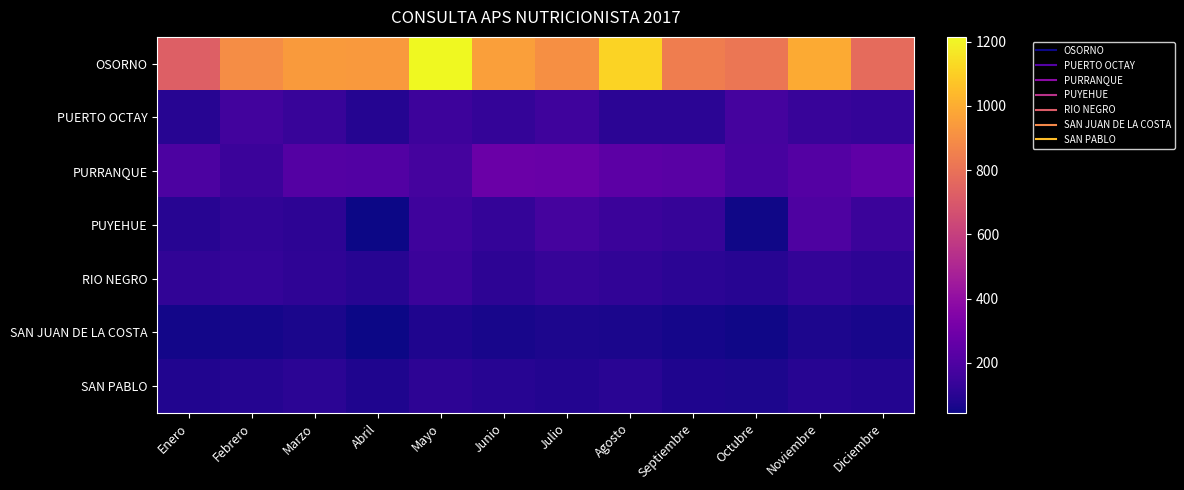

Which series has the largest total across all categories?

OSORNO